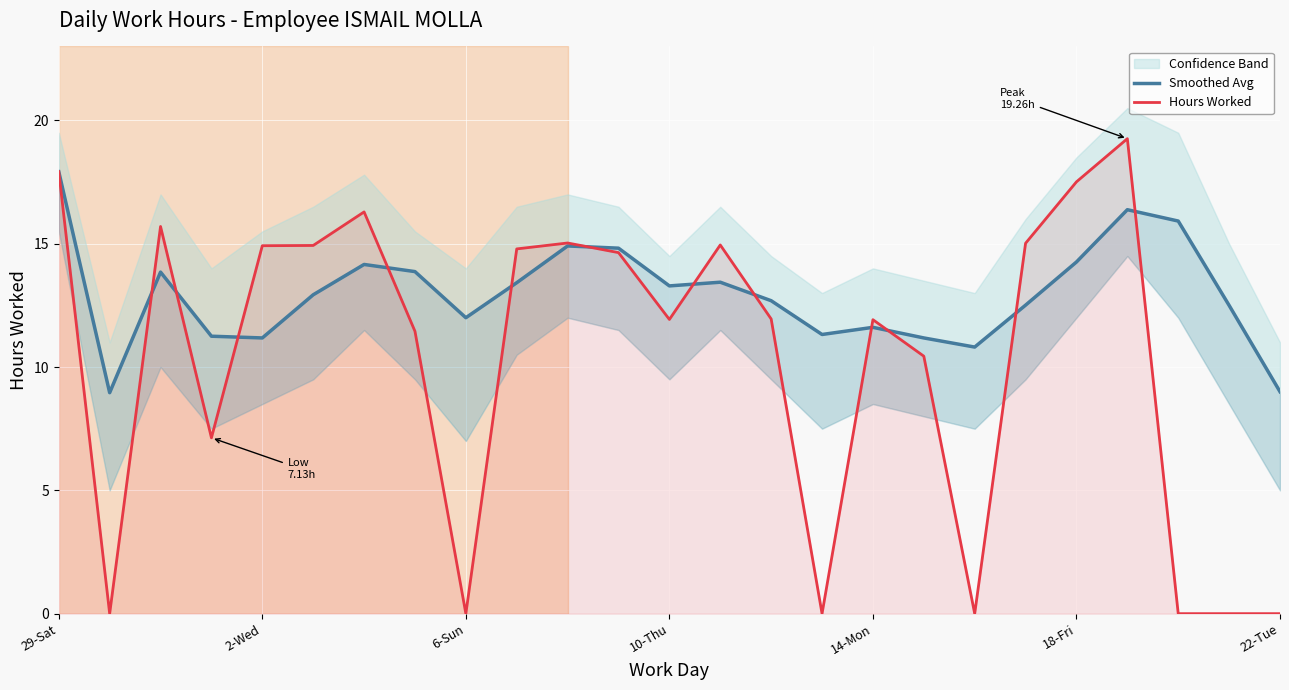

Where does the Hours Worked series first go above 11?

29-Sat